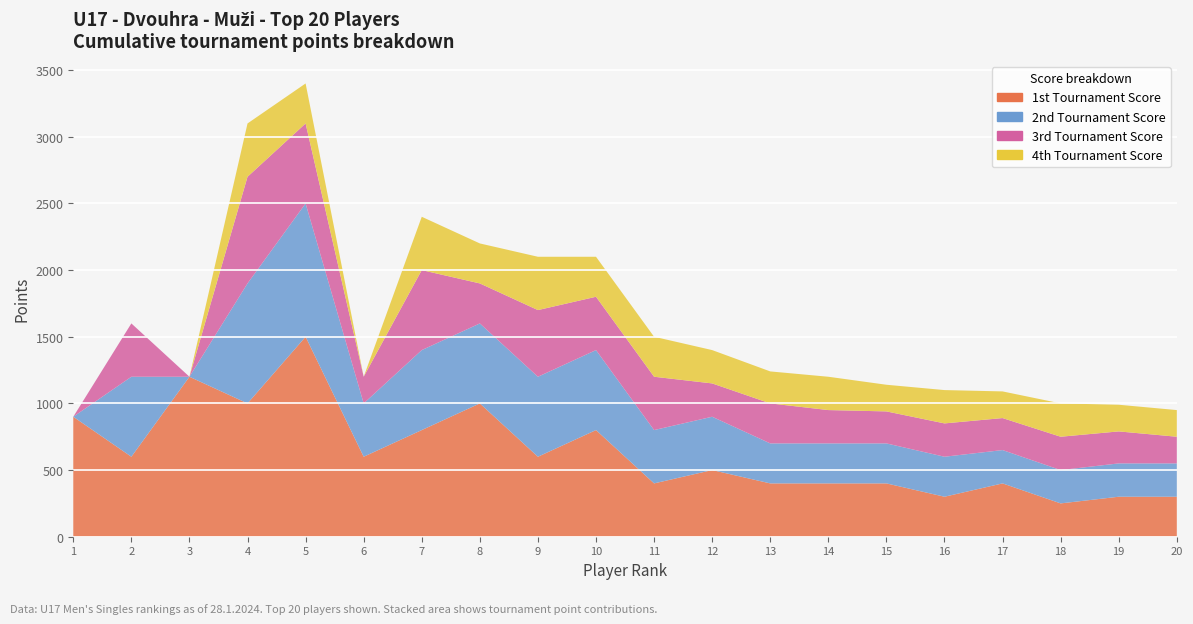

Reading left to right, transcribe all the data shown in this chart.

Rank: 1	2	3	4	5	6	7	8	9	9	11	12	13	14	15	16	17	18	19	20
Points: 900	600	1200	1000	1500	600	800	1000	600	800	400	500	400	400	400	300	400	250	300	300
col_6 (2nd score): 0	600	0	900	1000	400	600	600	600	600	400	400	300	300	300	300	250	250	250	250
col_8 (3rd score): 0	400	0	800	600	200	600	300	500	400	400	250	300	250	240	250	240	250	240	200
col_10 (4th score): 0	0	0	400	300	0	400	300	400	300	300	250	240	250	200	250	200	250	200	200